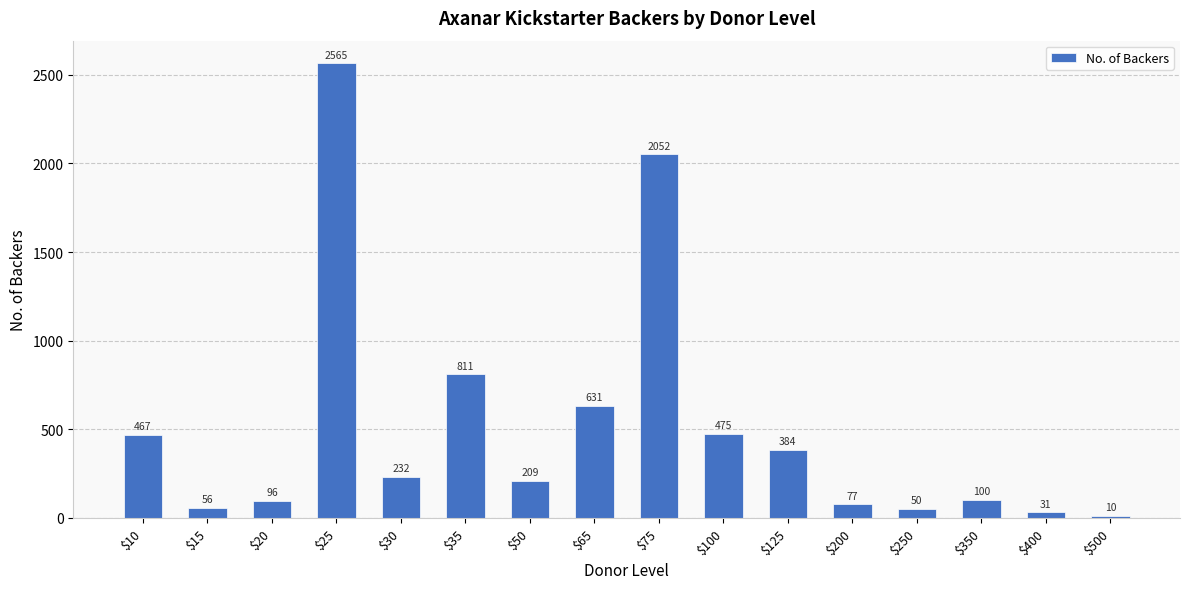

Which category has the highest value across all series?

$25